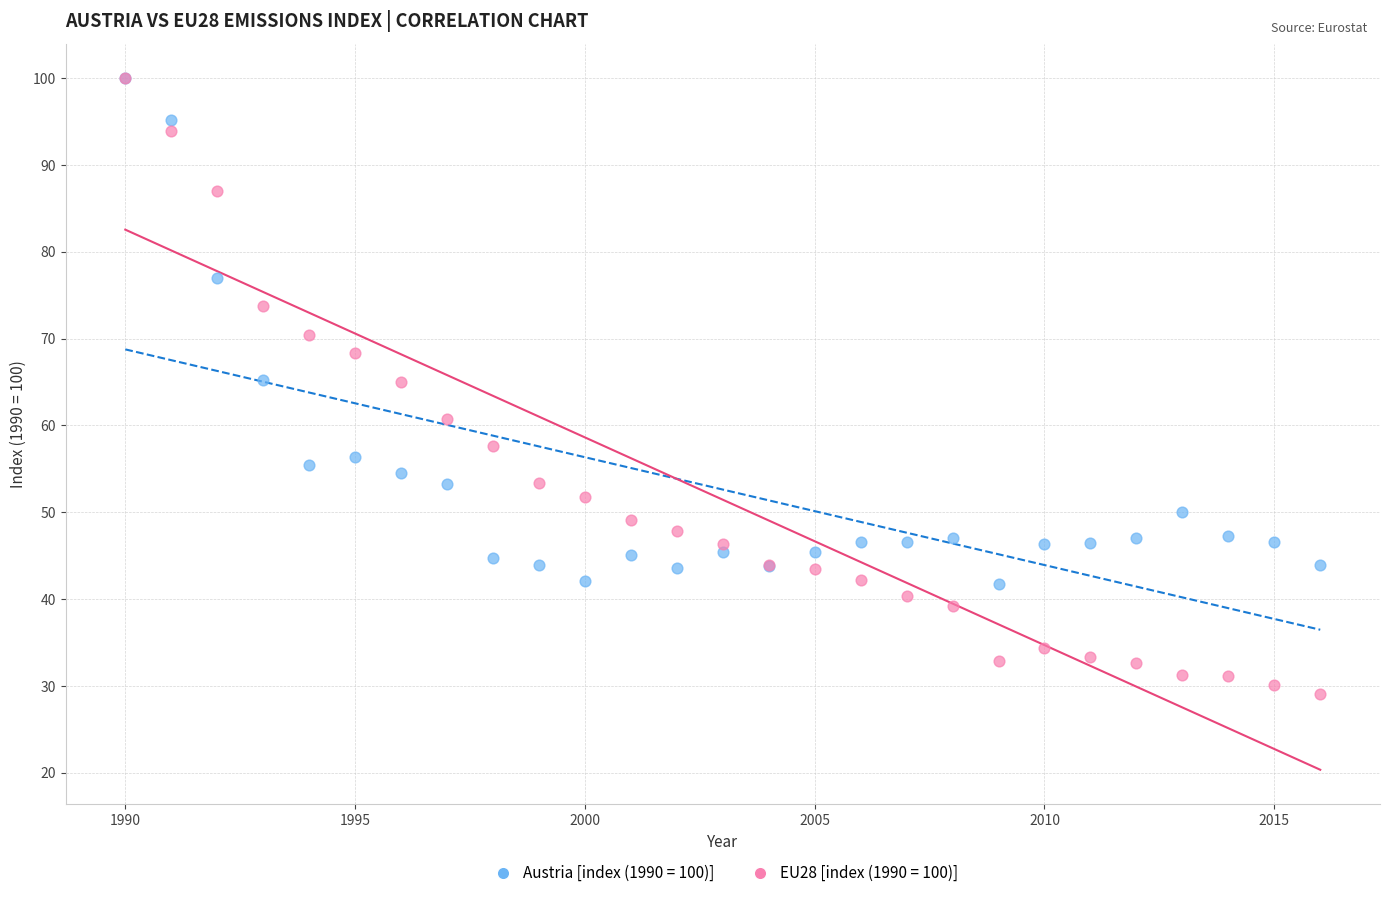

Which series has the widest spread of Y values?

EU28 [index (1990 = 100)]